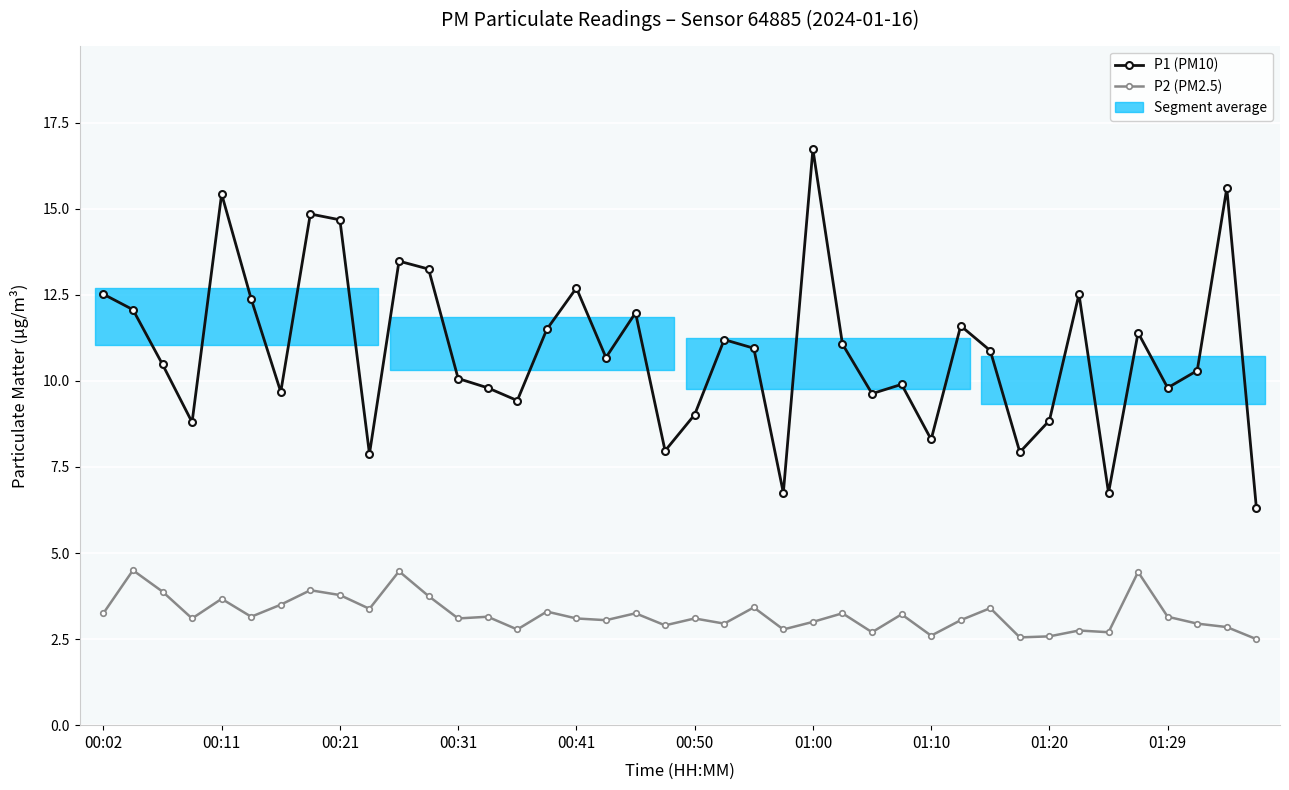

Rank the series by their maximum value, from lowest to highest.

P2 (PM2.5), P1 (PM10)